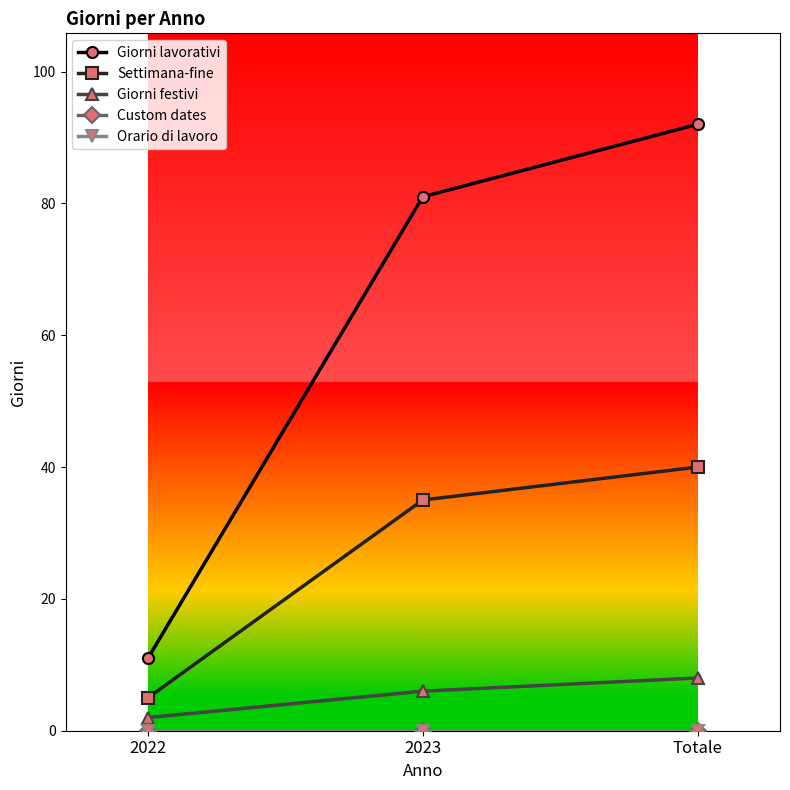

How many lines are shown in the chart?

5